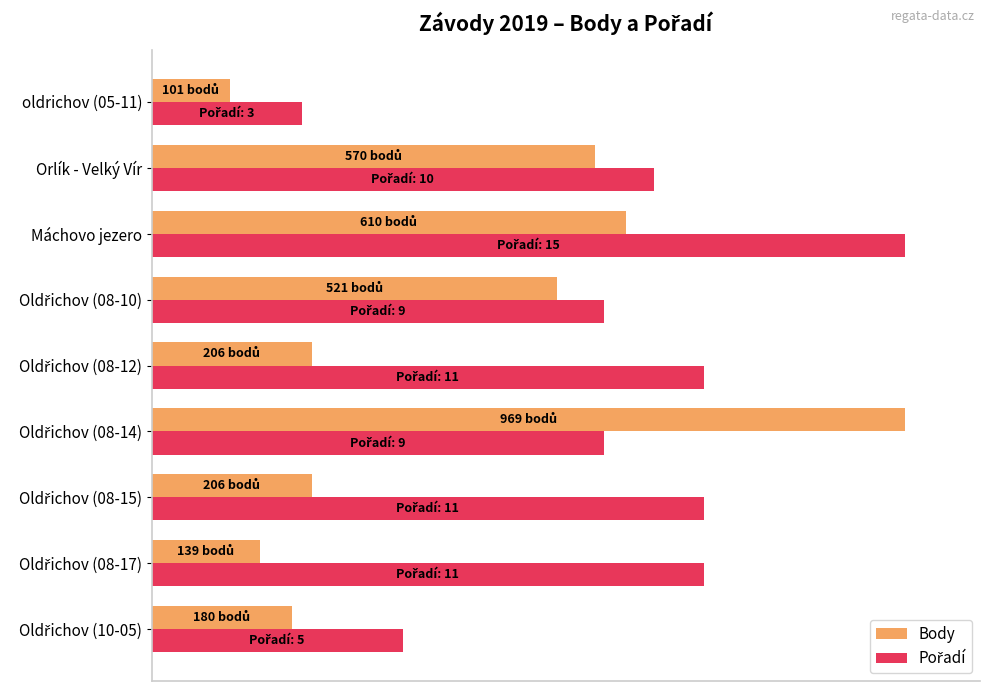

What is the highest value of the Body series?

100.0